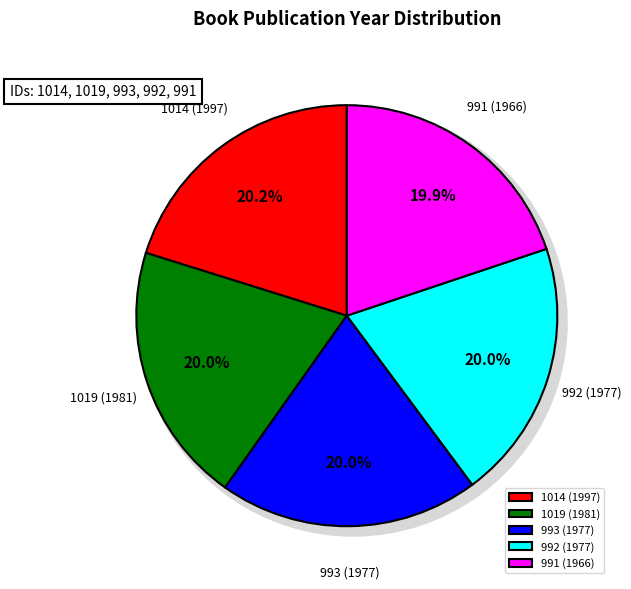

How many segments does this pie chart have?

5